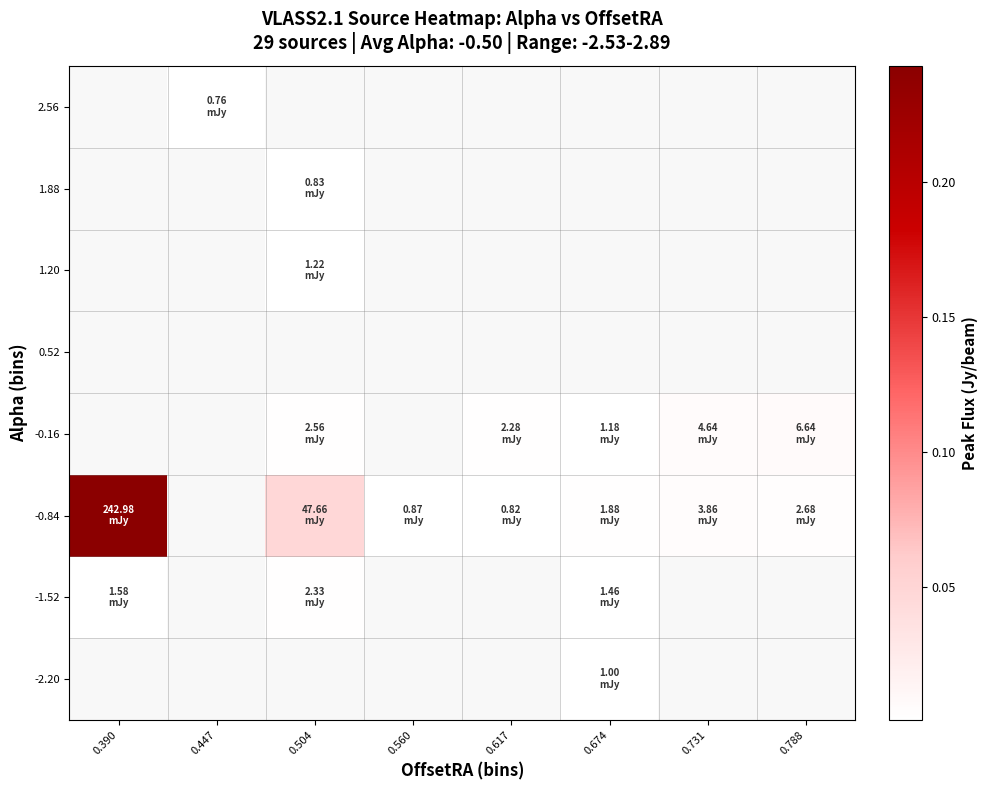

True or false: 2.56 has a value of 0.0 at 0.447.

False